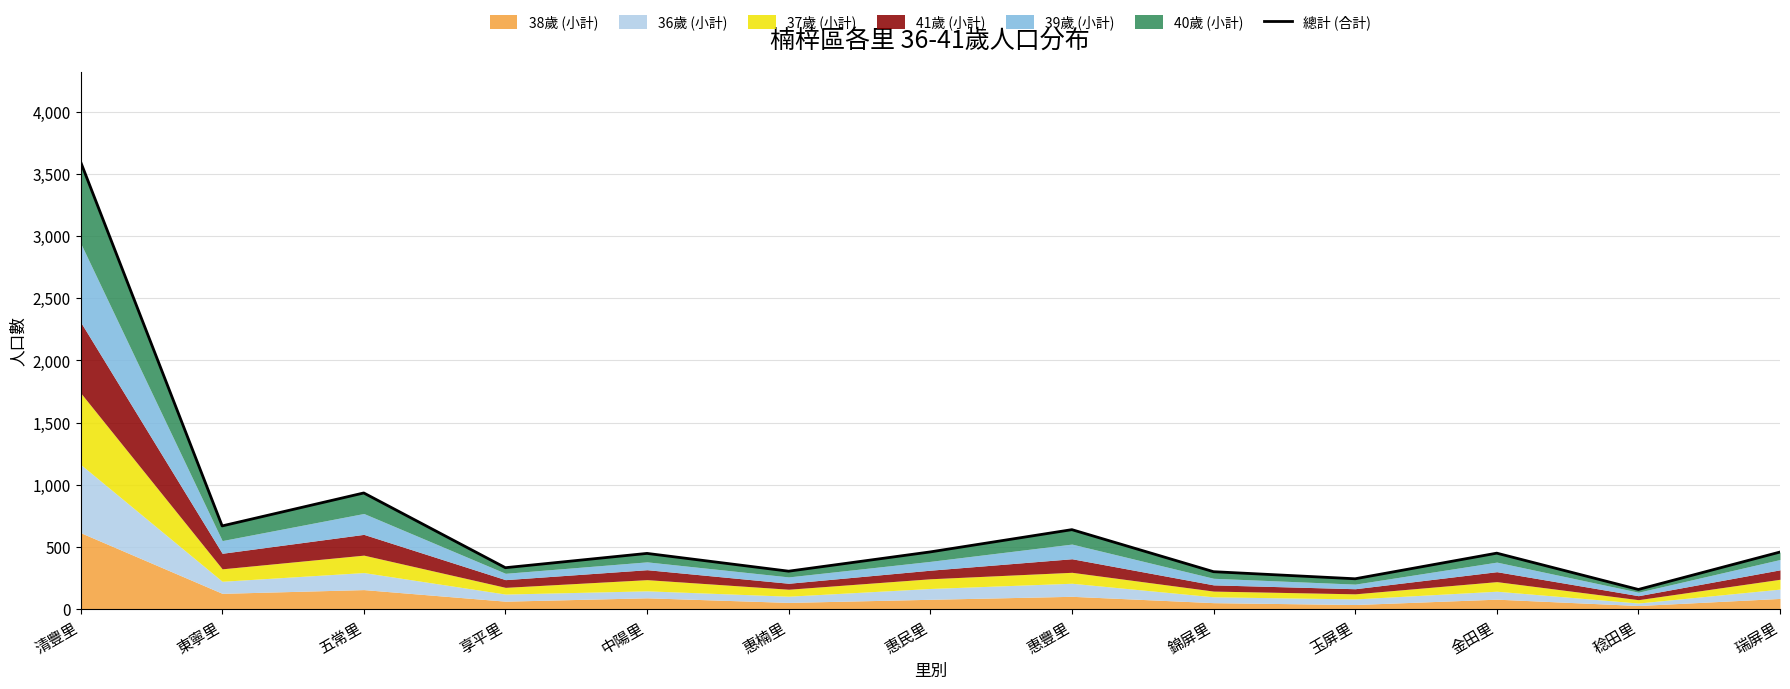

What is the change in value from 惠民里 to 玉屏里?

-216